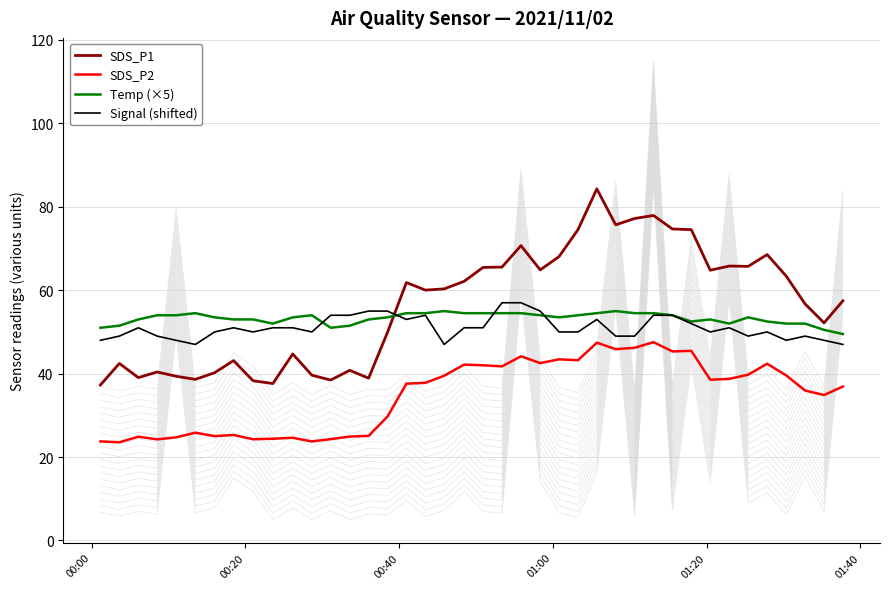

In Signal (shifted), how many points are lower than both neighbors (excluding endpoints)?

8